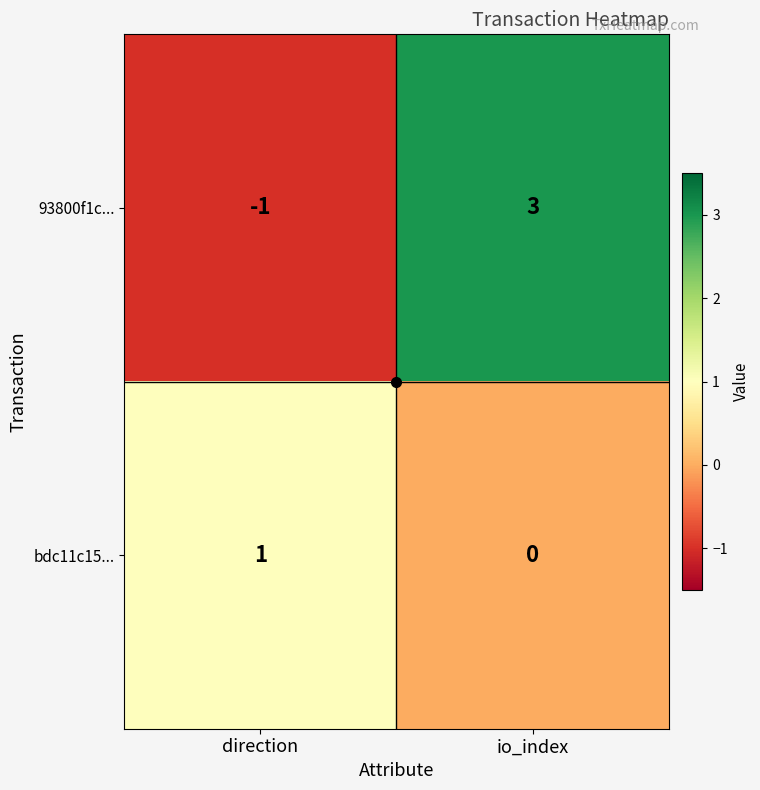

True or false: bdc11c15... has a value of 2 at direction.

False